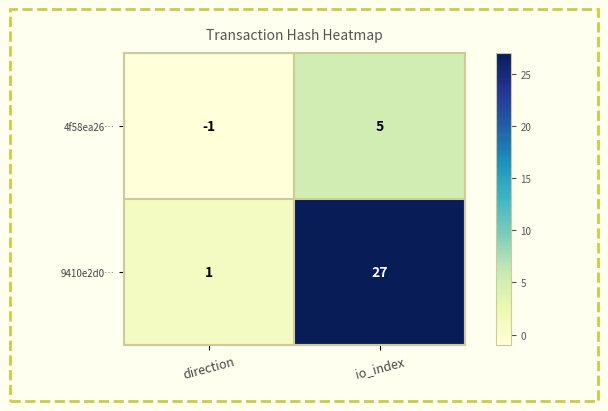

Rank the series by their maximum value, from highest to lowest.

9410e2d0…, 4f58ea26…